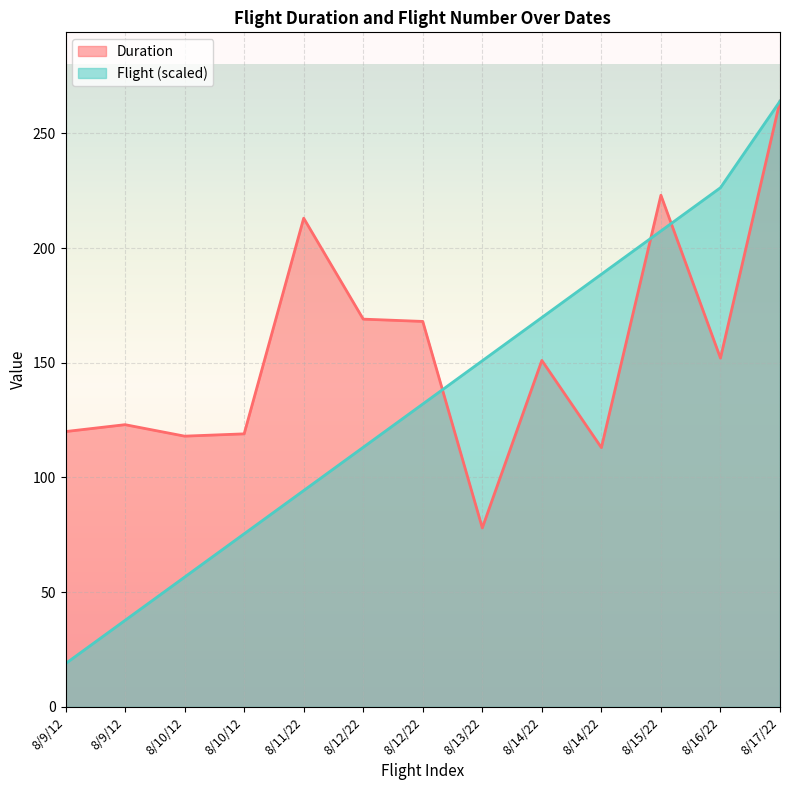

How many data points does each series have?

13